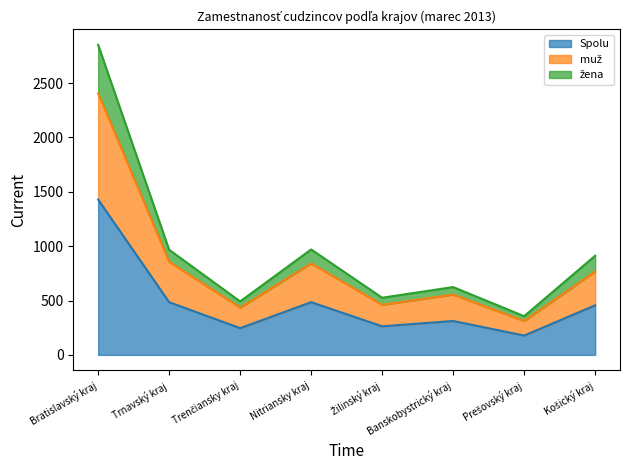

How many lines are shown in the chart?

3